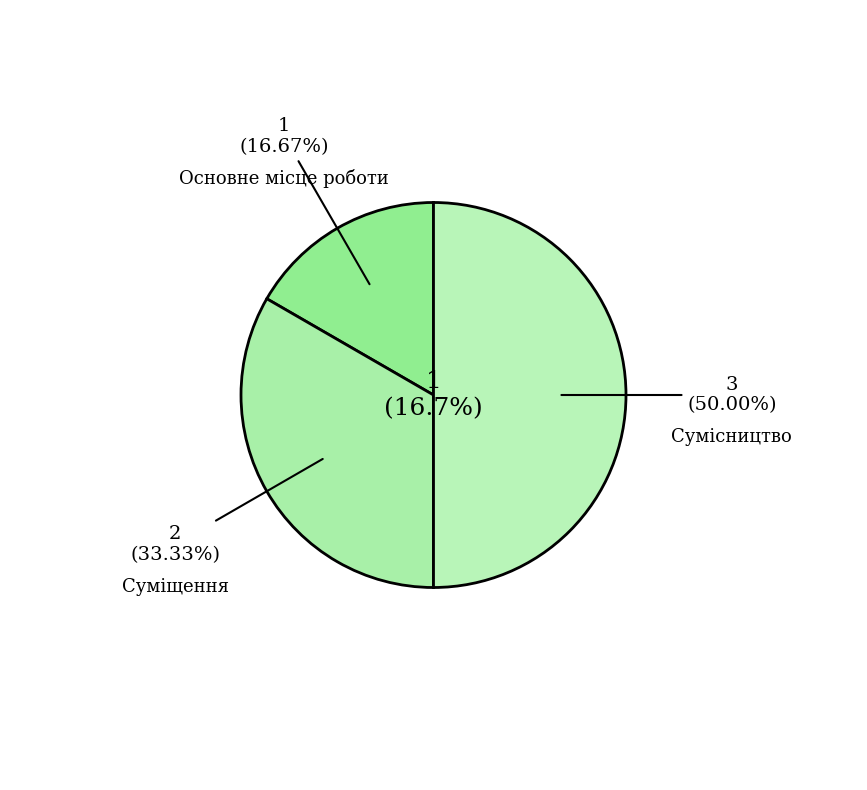

Approximately how many times larger is the value at Основне місце роботи compared to Сумісництво?

0.3